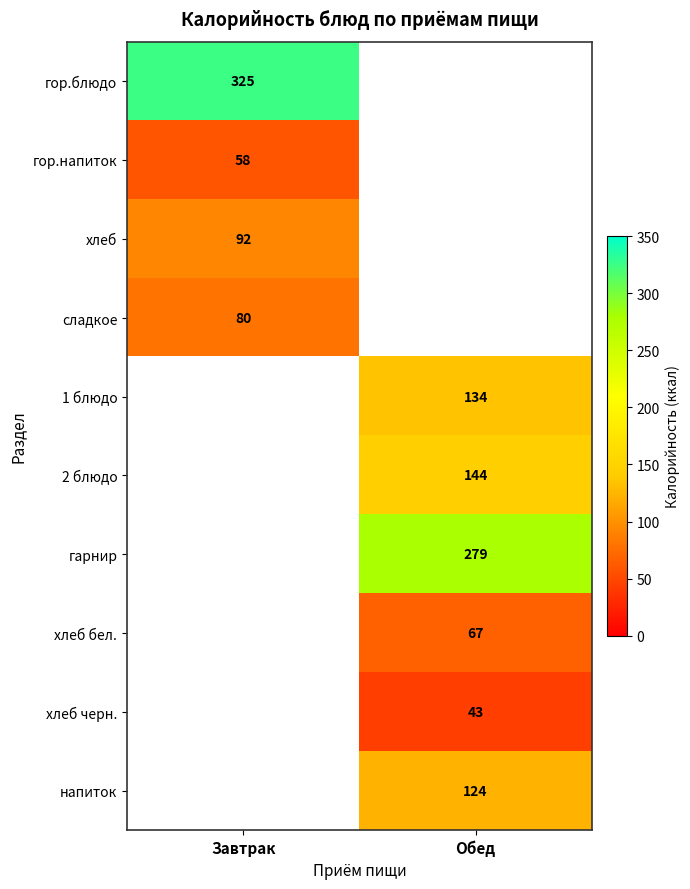

Is the value of напиток at Обед greater than the value of 1 блюдо at Обед?

No